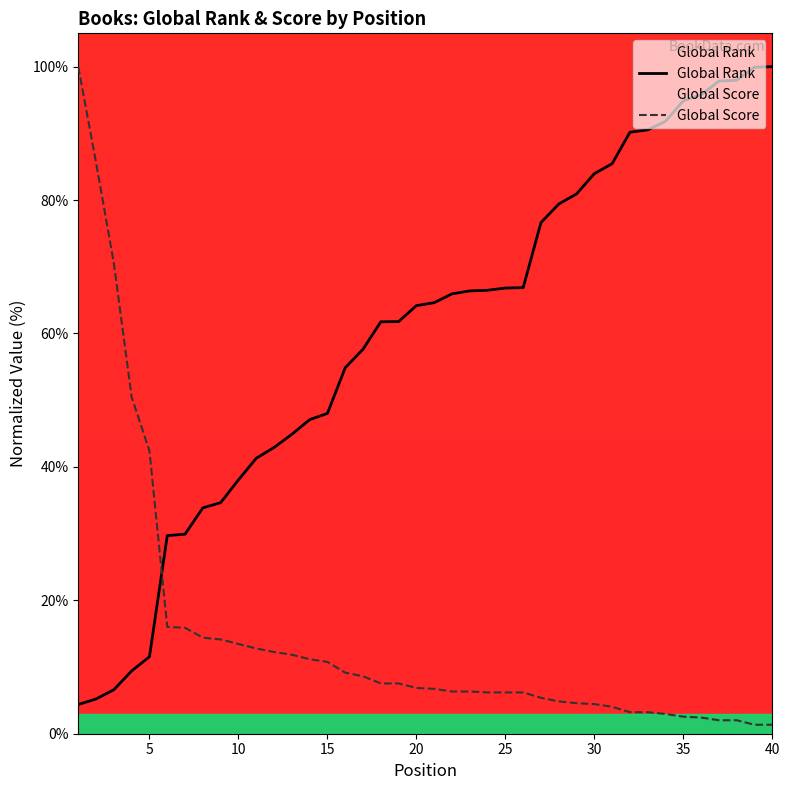

What is the total value across all series at 5?

53.9